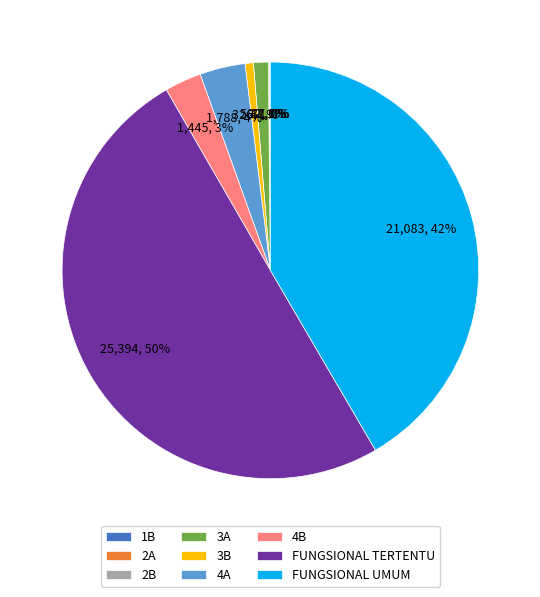

To the nearest percent, what is the difference between the largest and smallest slice percentages?

50%